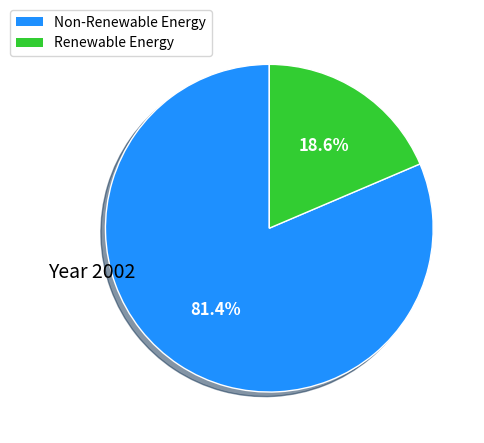

How many segments does this pie chart have?

2